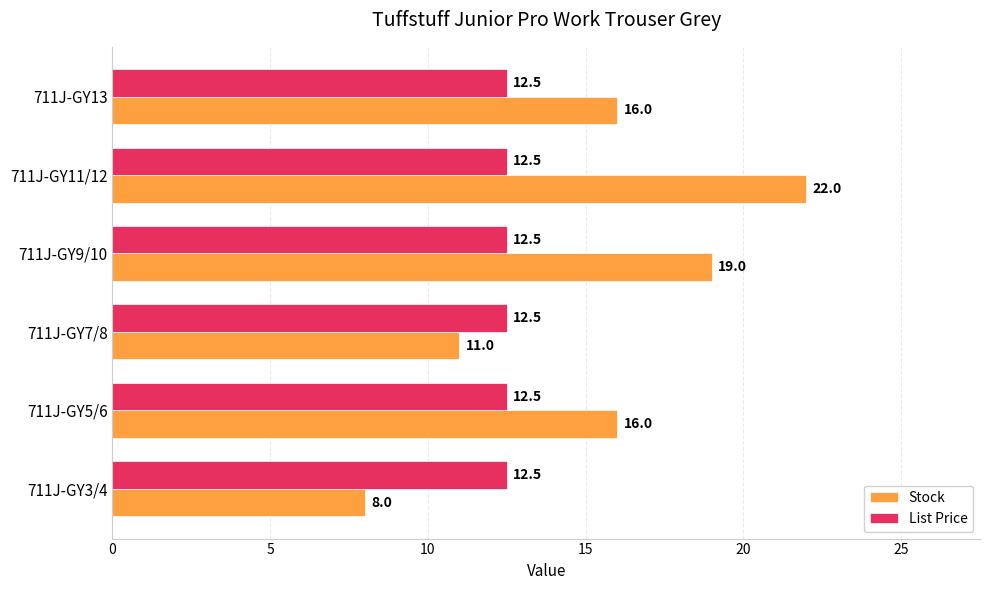

Which series has the largest range (max minus min)?

Stock